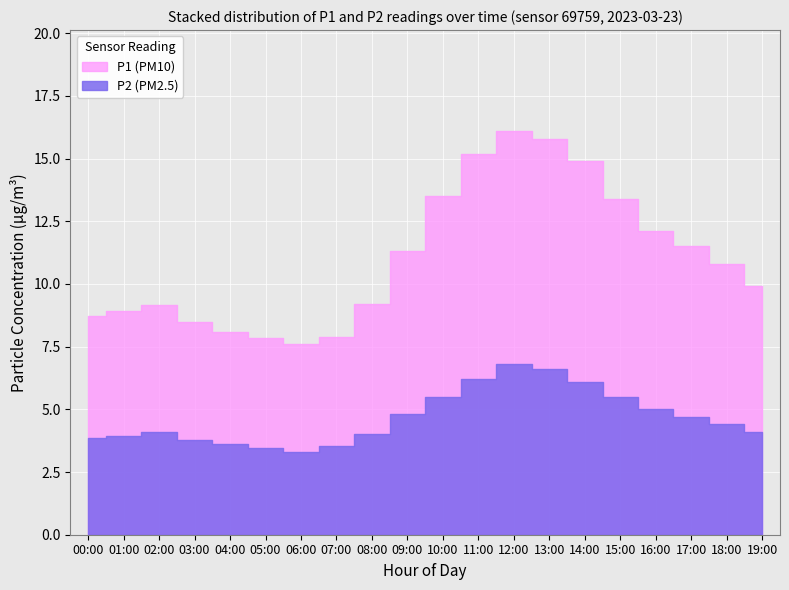

What is the label of the 5th point from the left?

04:00